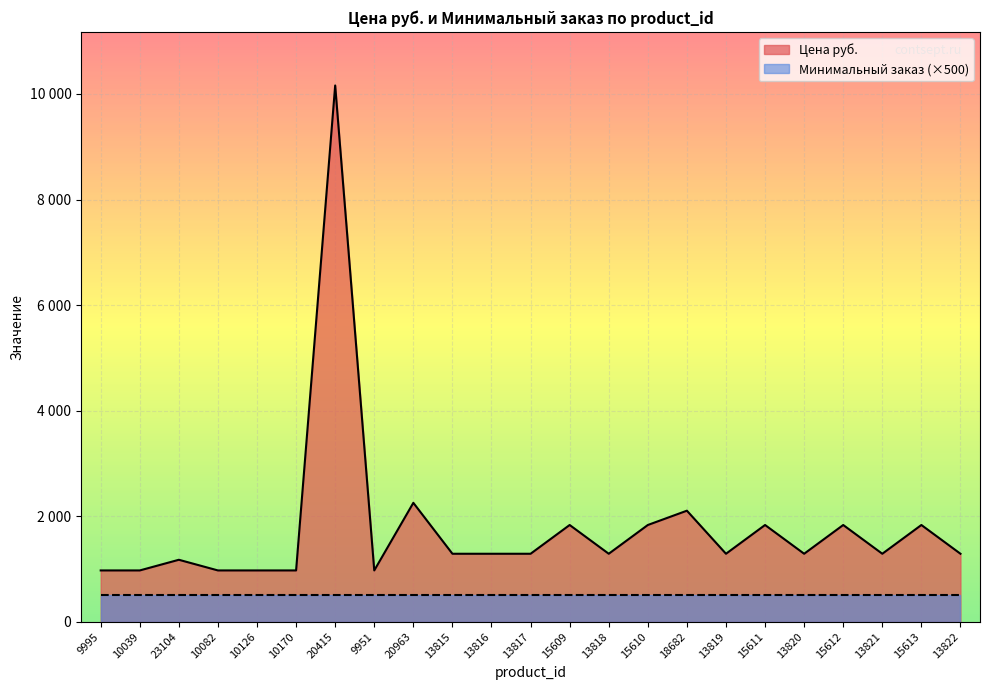

List the labels in order of value, smallest first.

9995, 10039, 10082, 10126, 10170, 9951, 23104, 13815, 13816, 13817, 13818, 13819, 13820, 13821, 13822, 15609, 15610, 15611, 15612, 15613, 18682, 20963, 20415